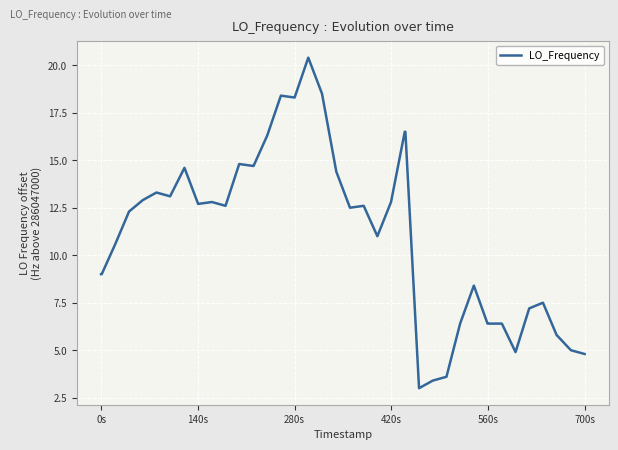

True or false: the data has more than 0 interior local peaks.

True